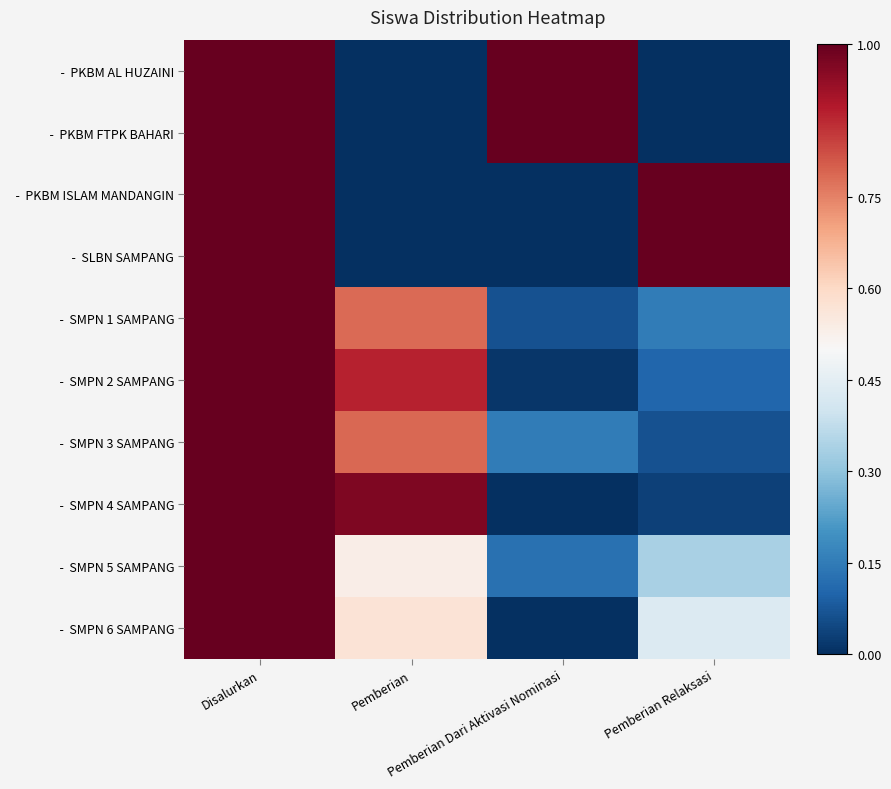

Rank the series by their maximum value, from highest to lowest.

- PKBM AL HUZAINI, - PKBM FTPK BAHARI, - PKBM ISLAM MANDANGIN, - SLBN SAMPANG, - SMPN 1 SAMPANG, - SMPN 2 SAMPANG, - SMPN 3 SAMPANG, - SMPN 4 SAMPANG, - SMPN 5 SAMPANG, - SMPN 6 SAMPANG